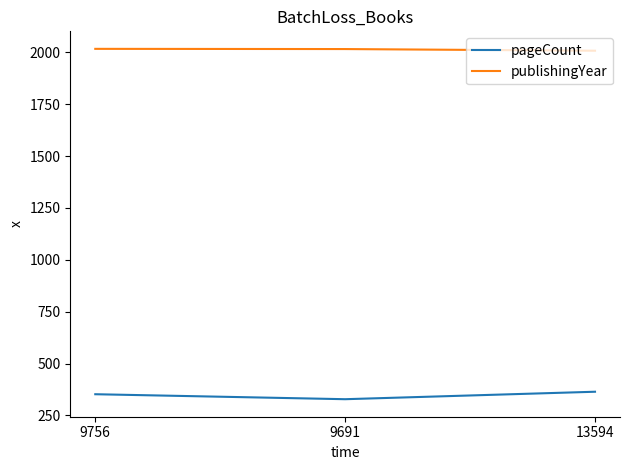

What is the difference between the pageCount values at 9691 and 9756?

24